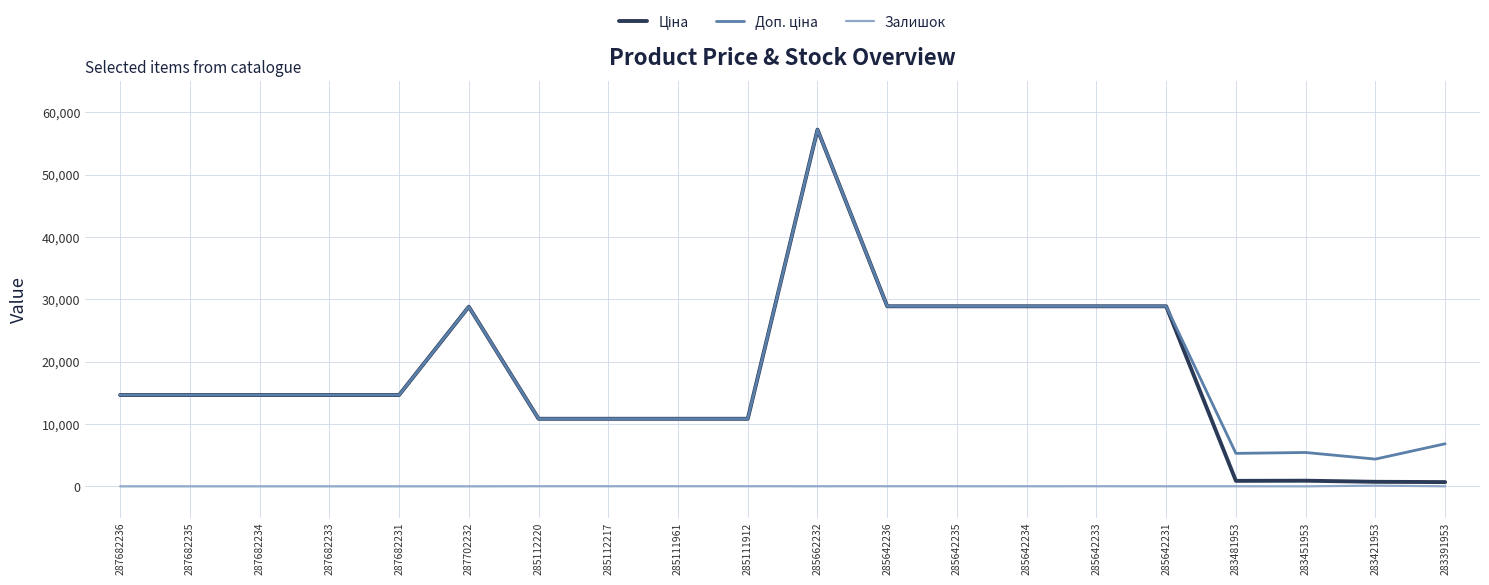

What is the greatest value displayed?

57235.5